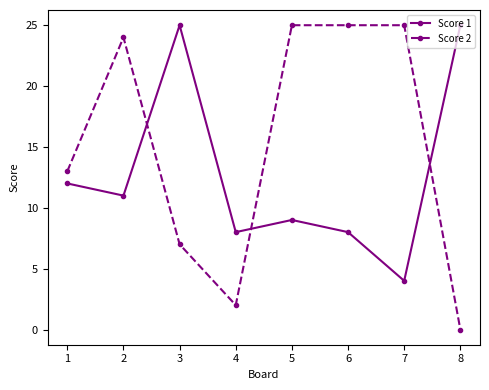

In Score 1, how many points are lower than both neighbors (excluding endpoints)?

3